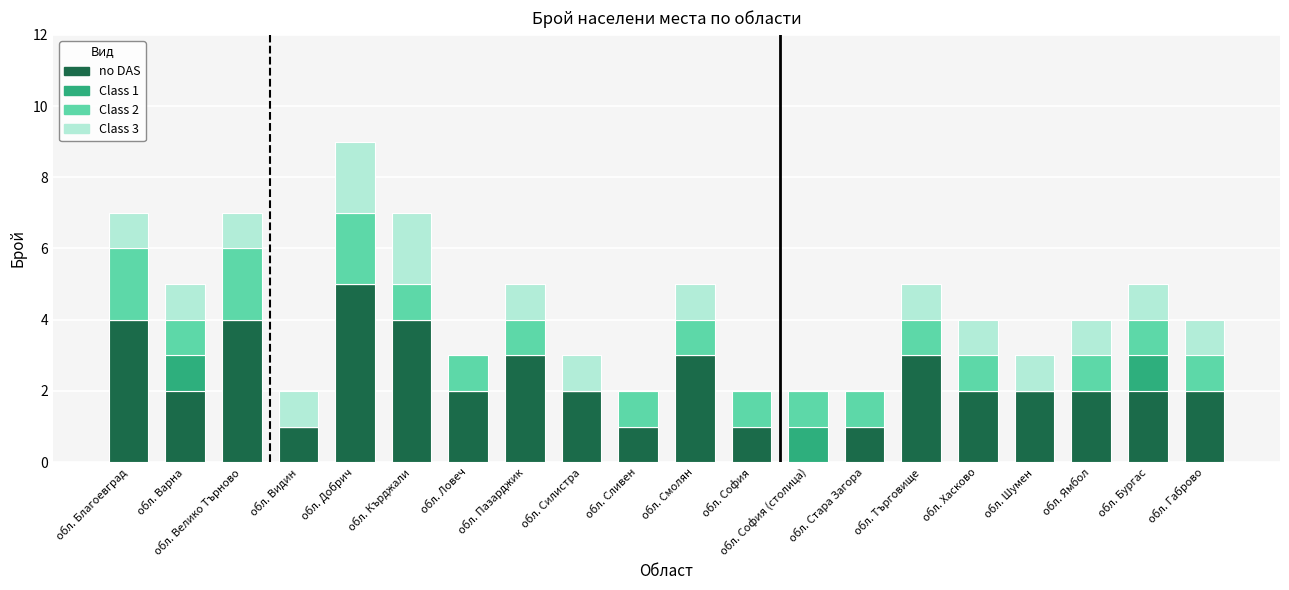

What is the total value across all series at обл. Пазарджик?

5